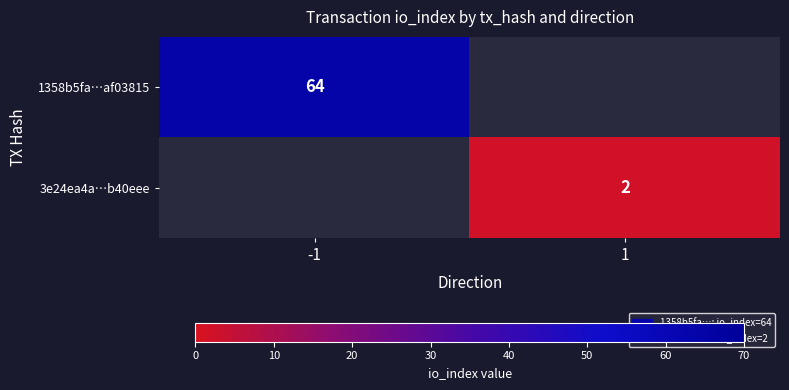

Is the value of 1358b5fa…af03815 at -1 greater than the value of 3e24ea4a…b40eee at 1?

Yes